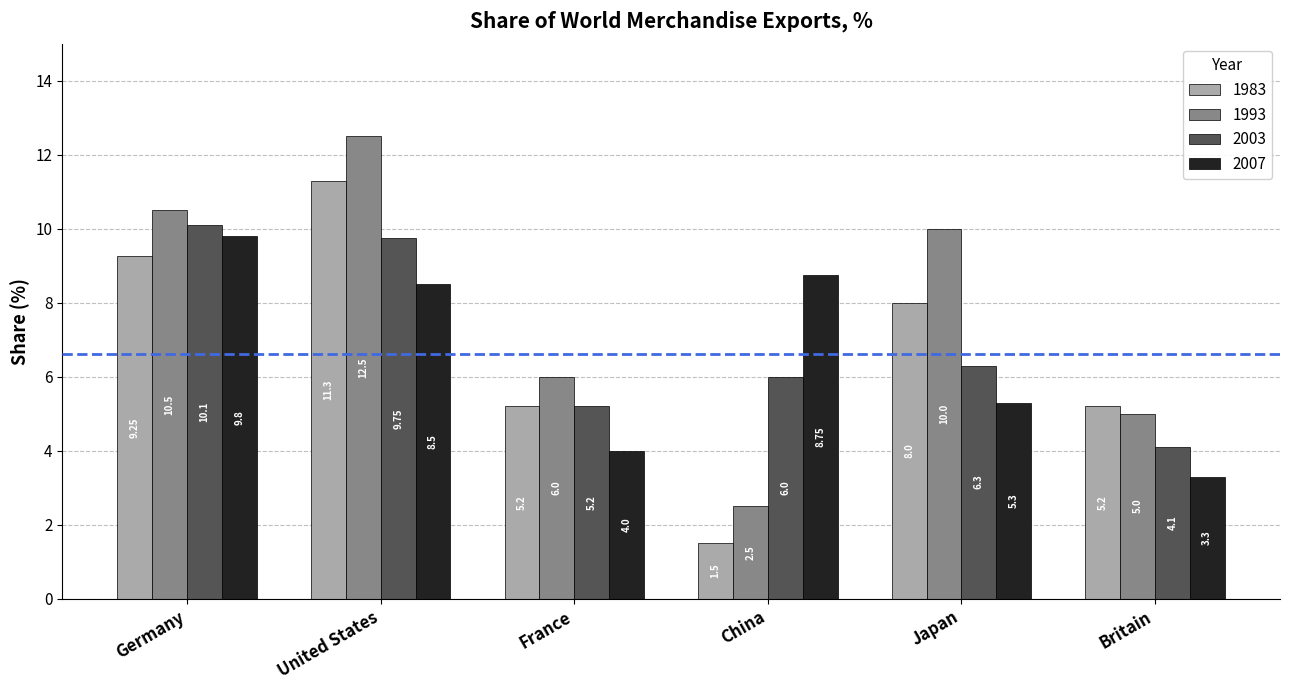

How many values in the 2003 series are below 6?

2